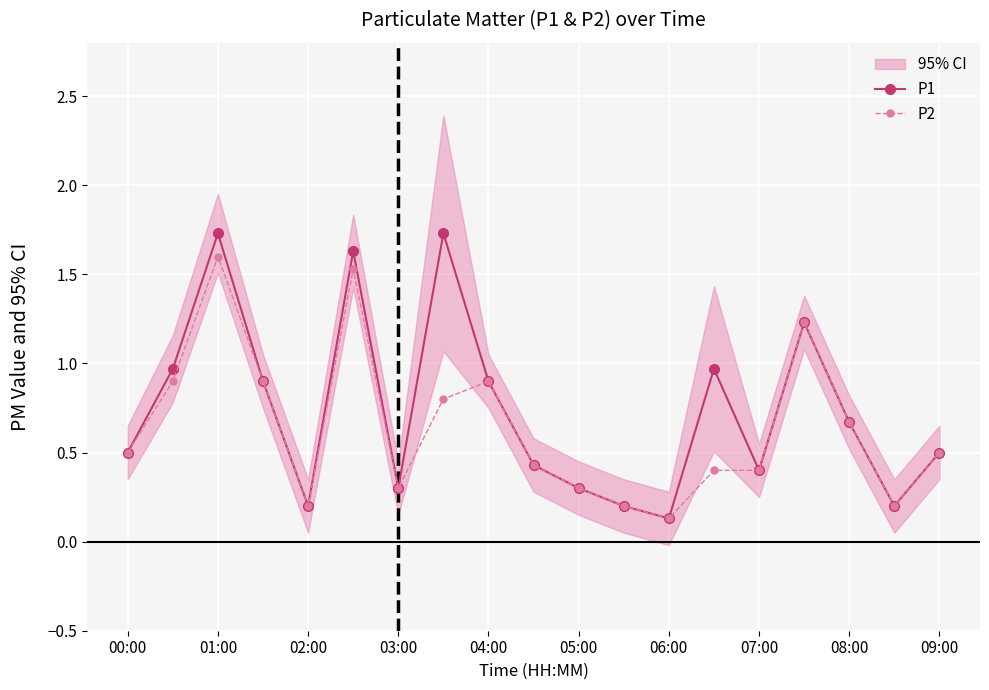

What is the smallest value displayed?

0.1